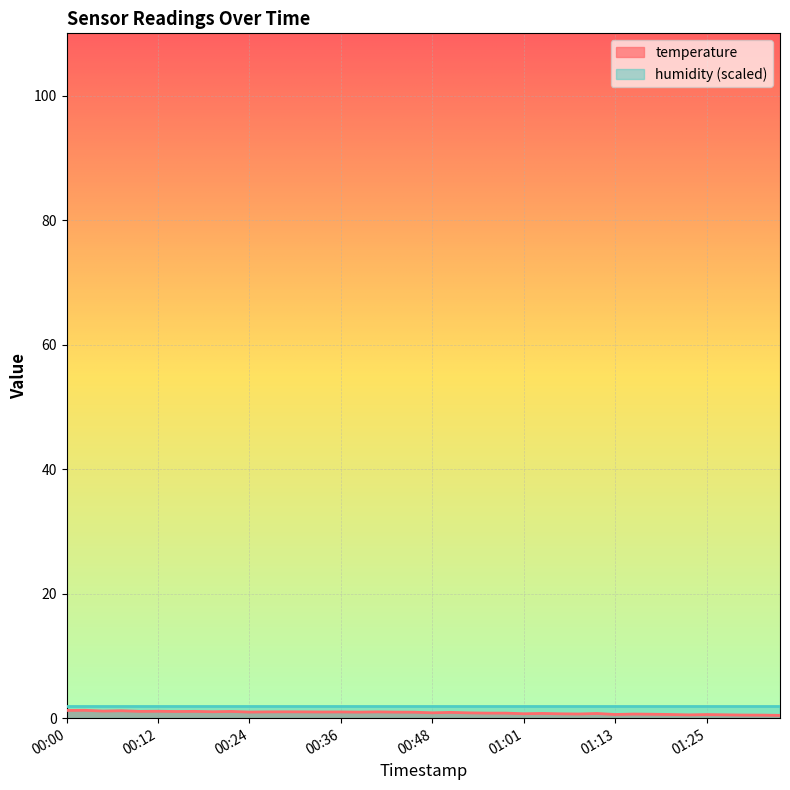

List the labels in order of value, smallest first.

01:35, 01:32, 01:30, 01:22, 01:27, 01:25, 01:13, 01:20, 01:18, 01:15, 01:08, 01:05, 01:01, 01:10, 01:03, 00:56, 00:58, 00:53, 00:48, 00:51, 00:46, 00:39, 00:44, 00:24, 00:34, 00:36, 00:27, 00:31, 00:41, 00:29, 00:19, 00:14, 00:22, 00:09, 00:17, 00:12, 00:05, 00:07, 00:00, 00:02